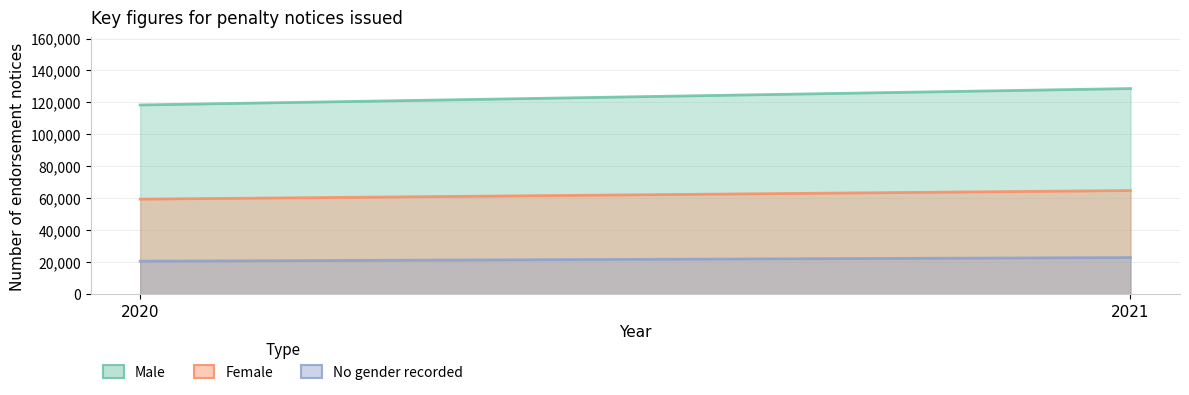

How many series are shown in this chart?

3